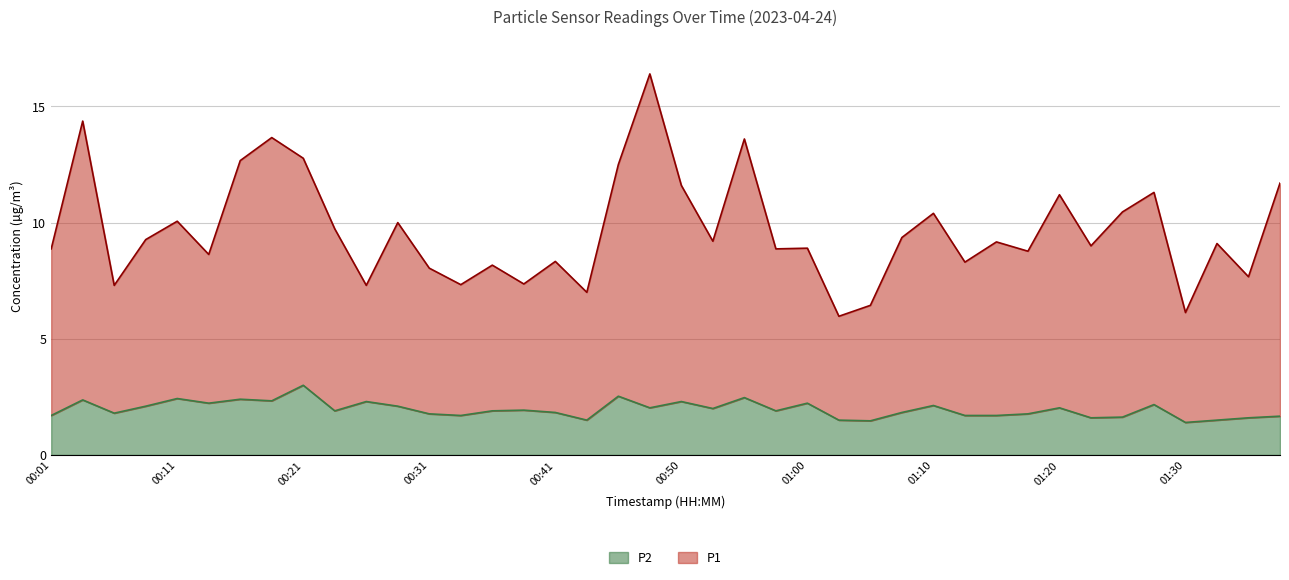

List the series in order of their overall mean, highest first.

P1, P2